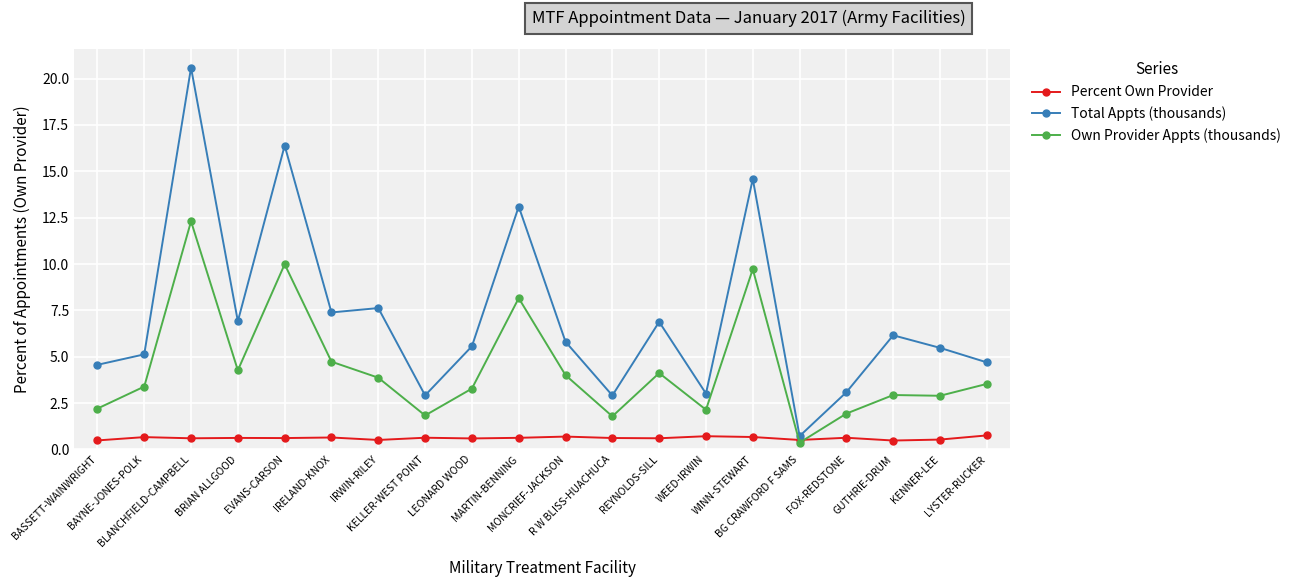

True or false: Own Provider Appts (thousands) and Total Appts (thousands) intersect in this chart.

False